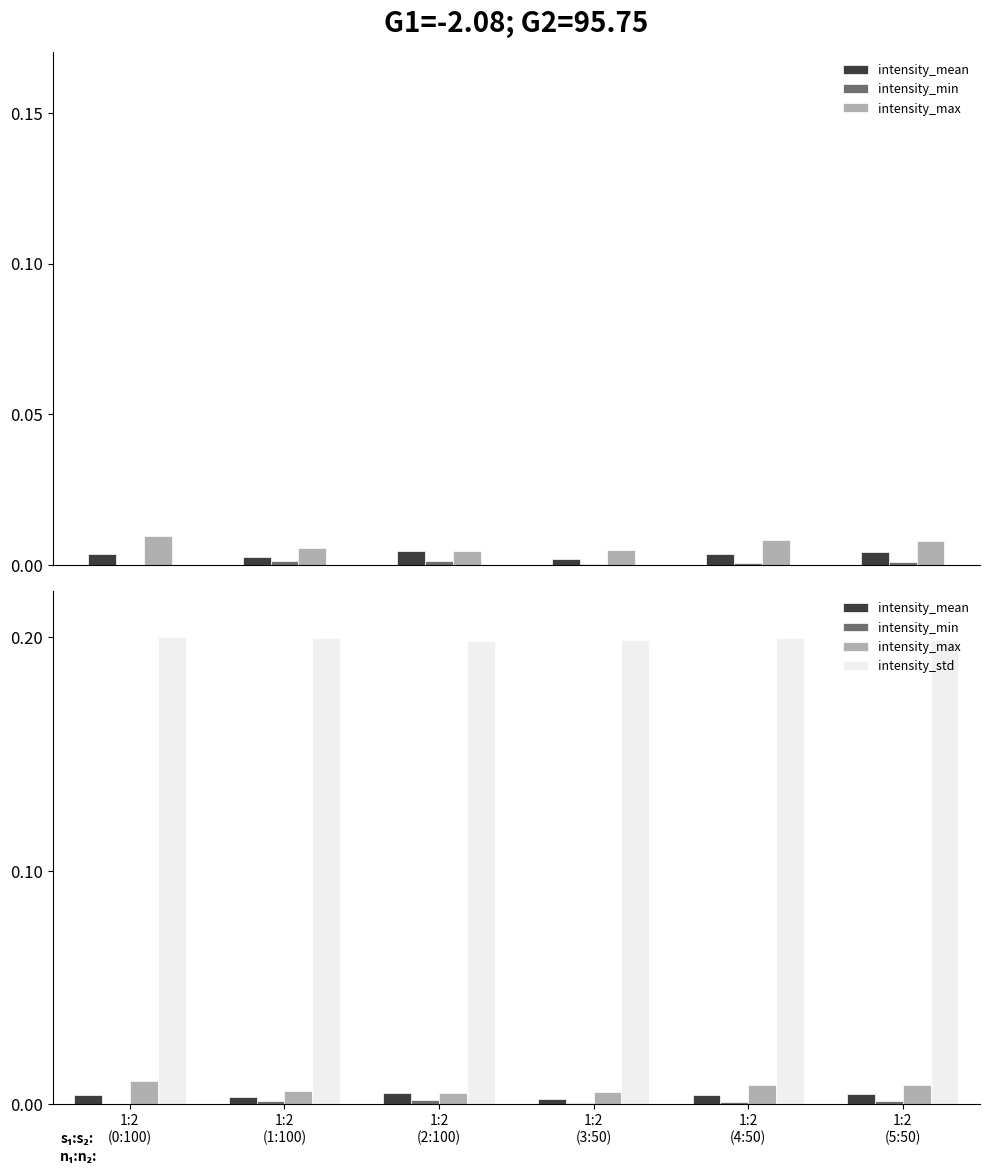

Is the value of intensity_max at 1:2
(1:100) greater than the value of intensity_std at 1:2
(2:100)?

No